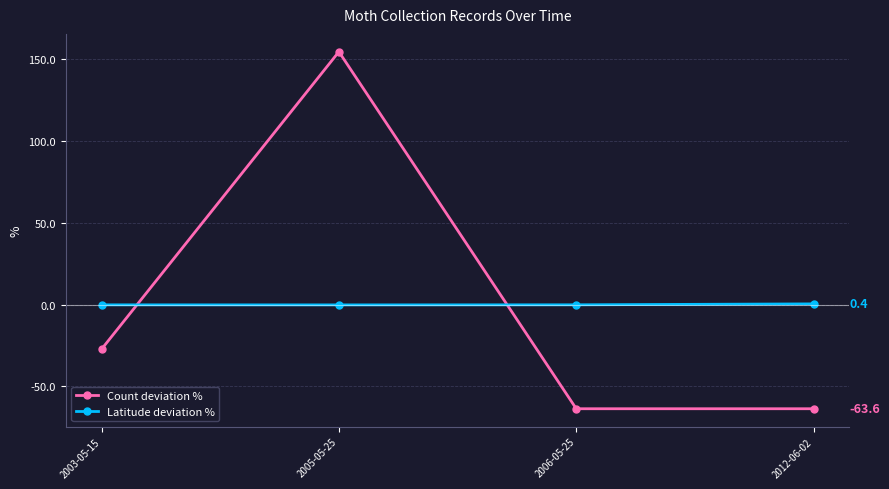

Where is Count deviation % nearest to the value 45?

2003-05-15